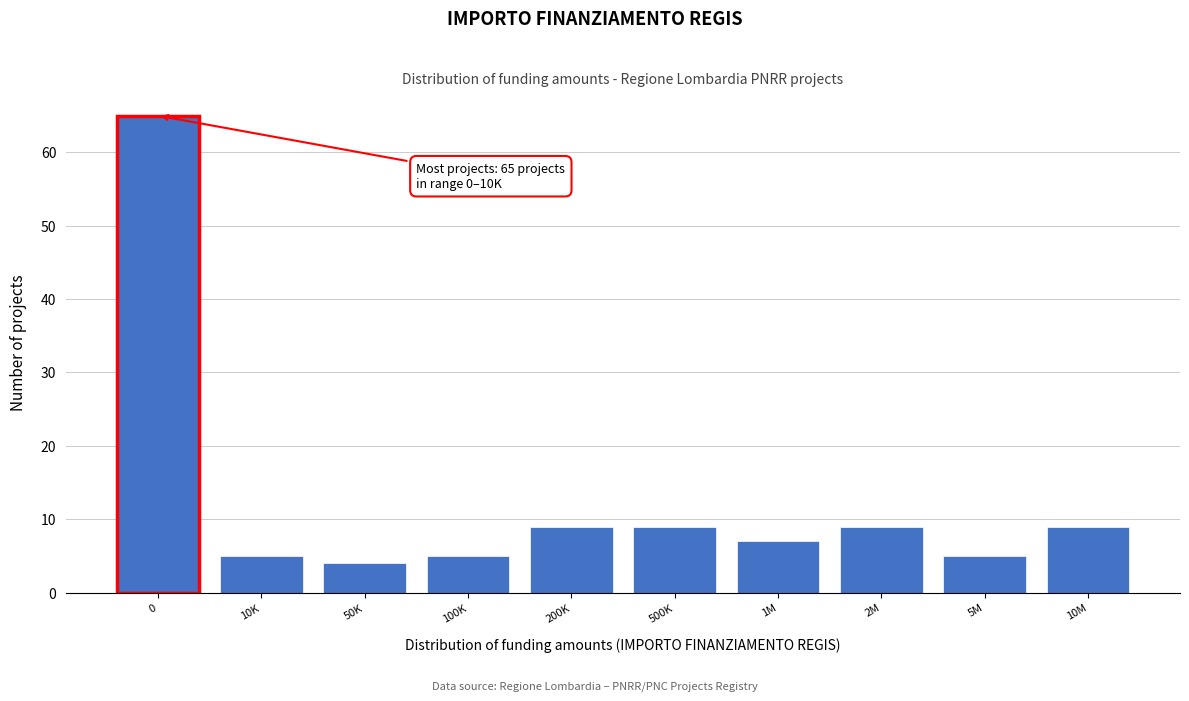

Reading right to left, extract all data points from this chart.

9	5	9	7	9	9	5	4	5	65